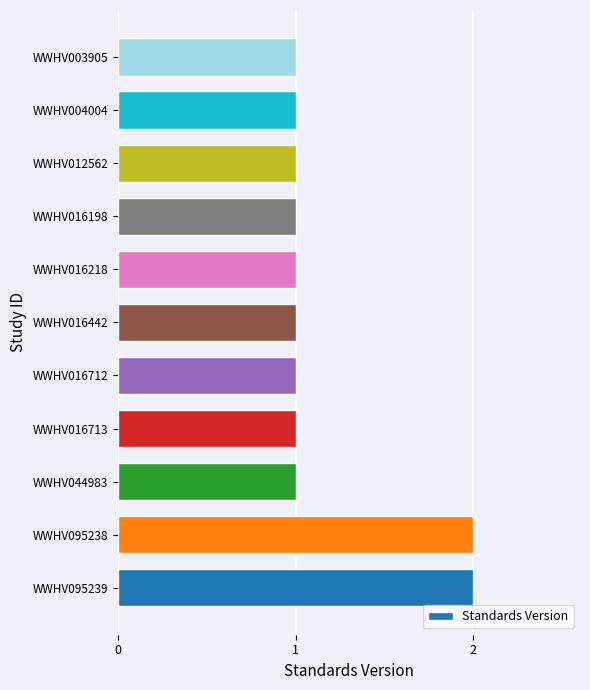

The chart shows a value of 2 at WWHV012562. True or false?

False